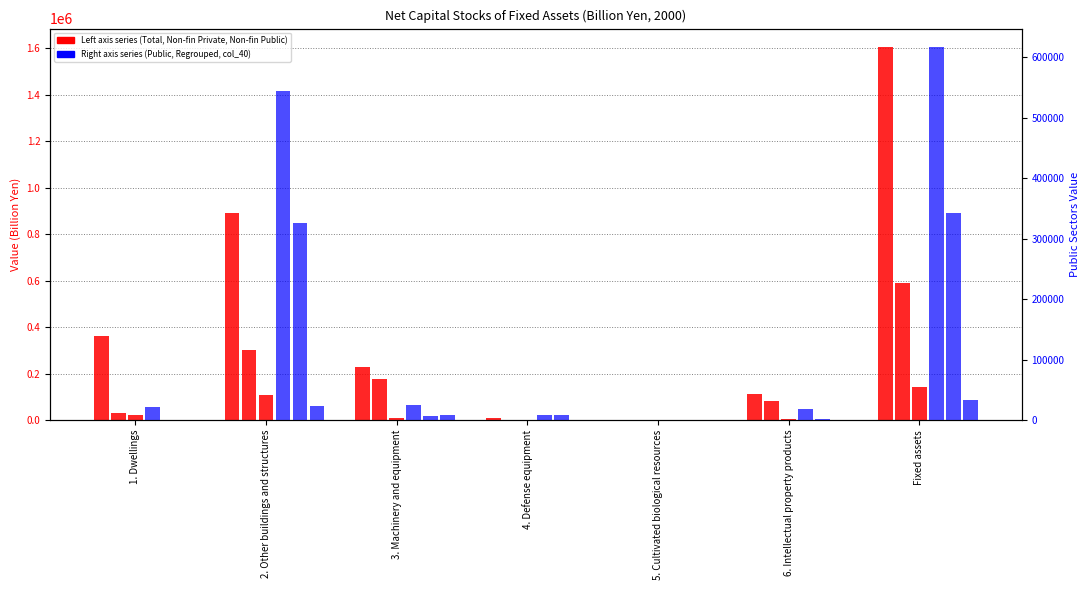

What is the value of the Non-financial Private (col_3) bar at the 2nd from the left?

301879.3